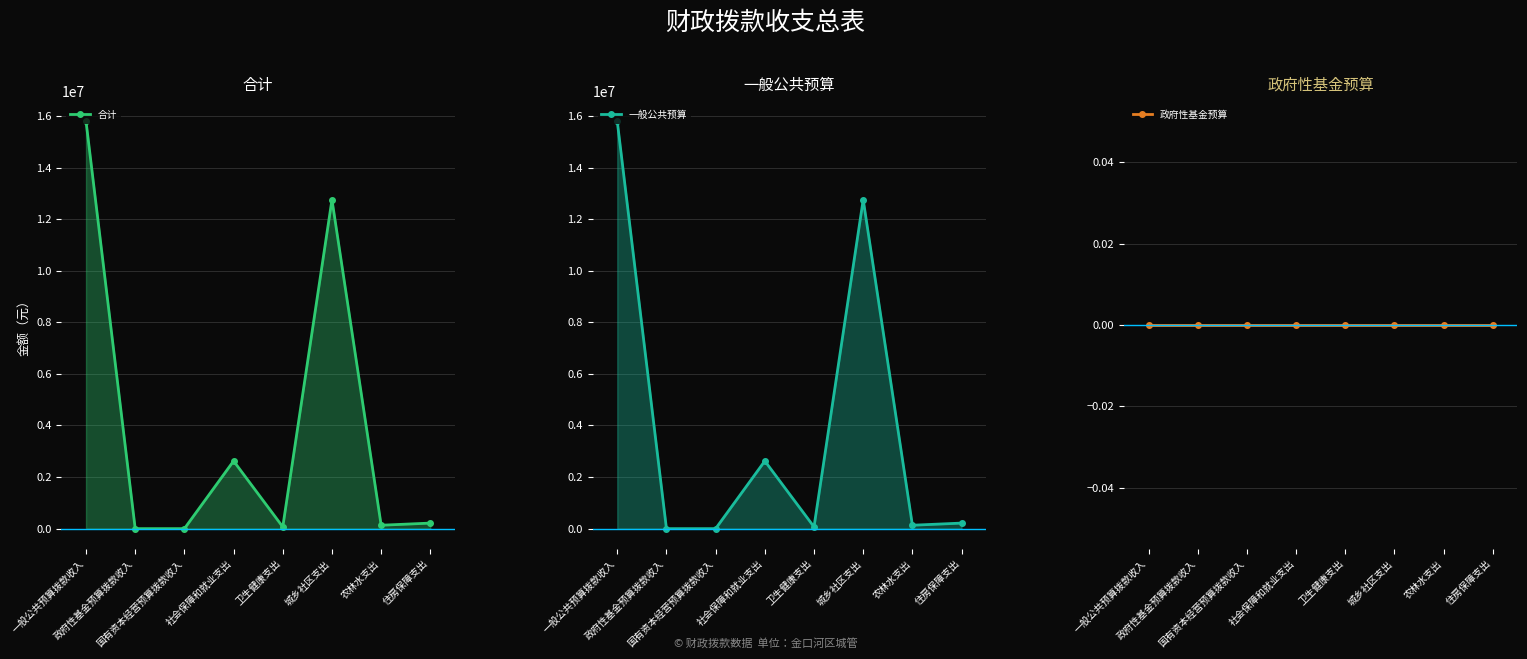

Does the chart have visible grid lines?

Yes